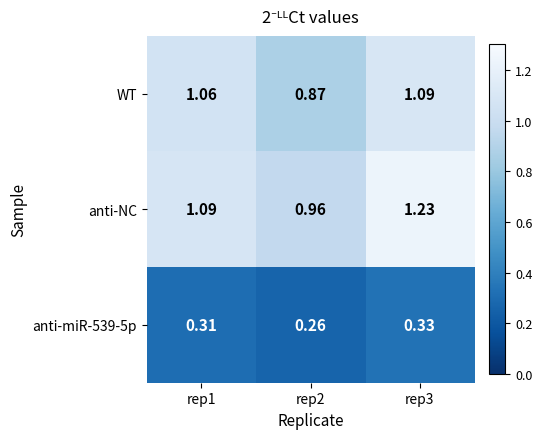

At rep3, list the series in order from smallest to largest.

anti-miR-539-5p, WT, anti-NC